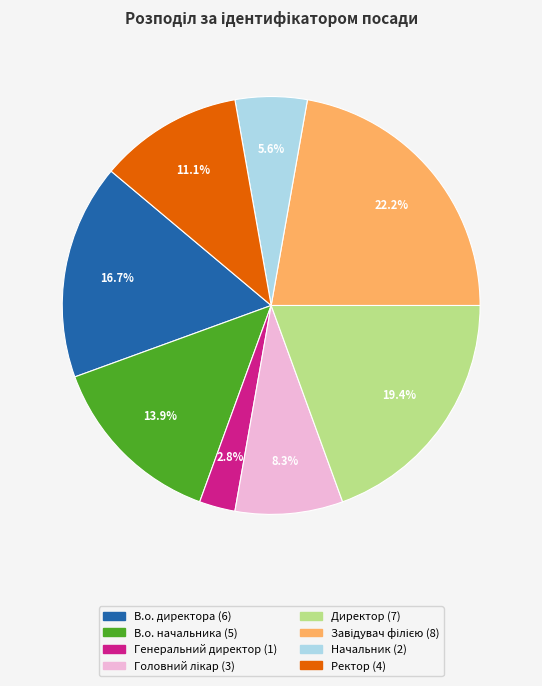

Is it true that В.о. директора is 7% of the pie?

False